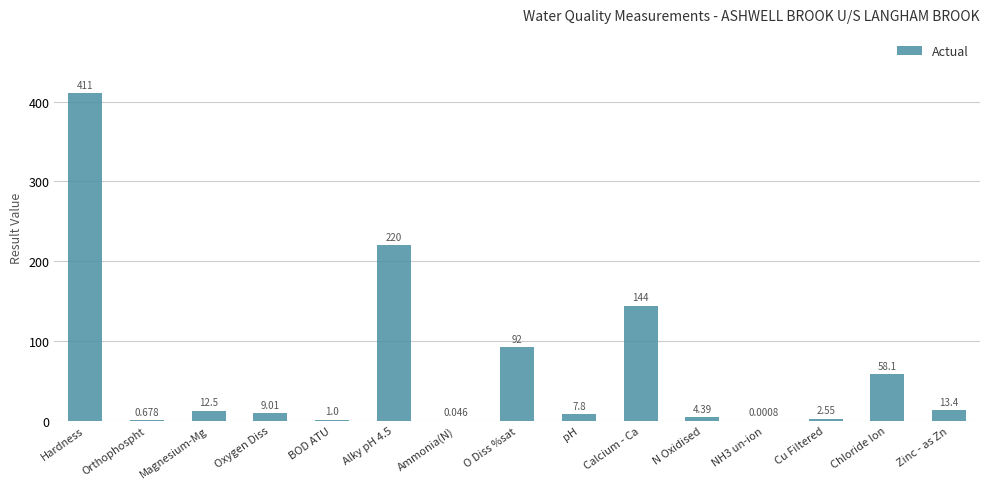

Does the chart contain stacked bars?

No